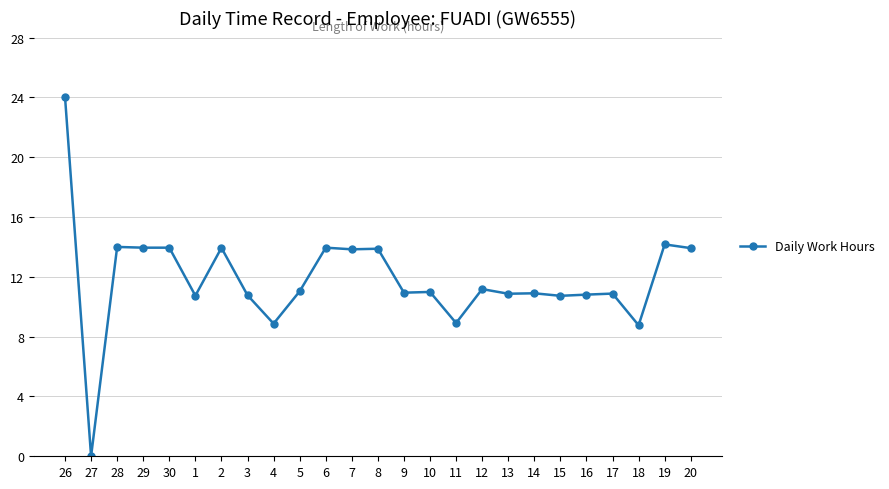

True or false: there are more than 0 points higher than both neighbors.

True